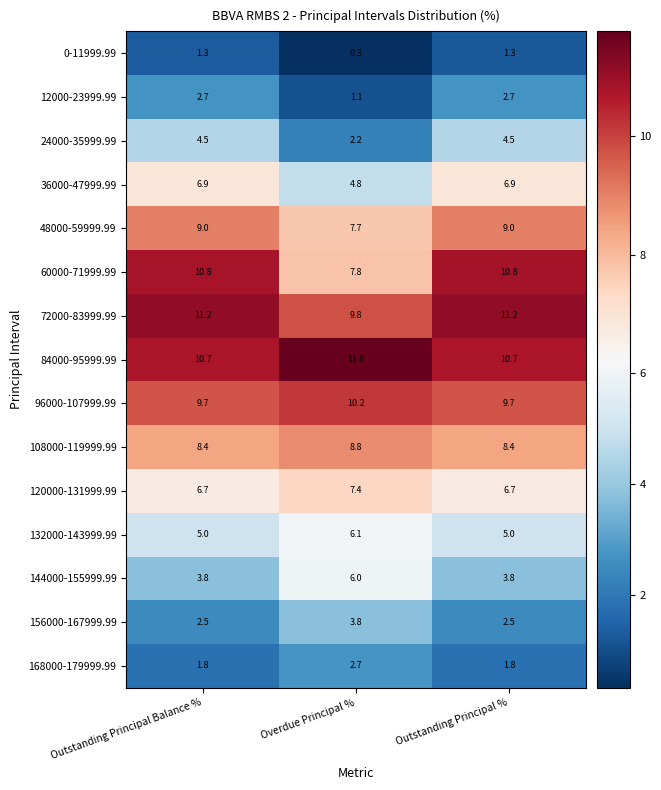

What is the smallest value displayed?

0.3